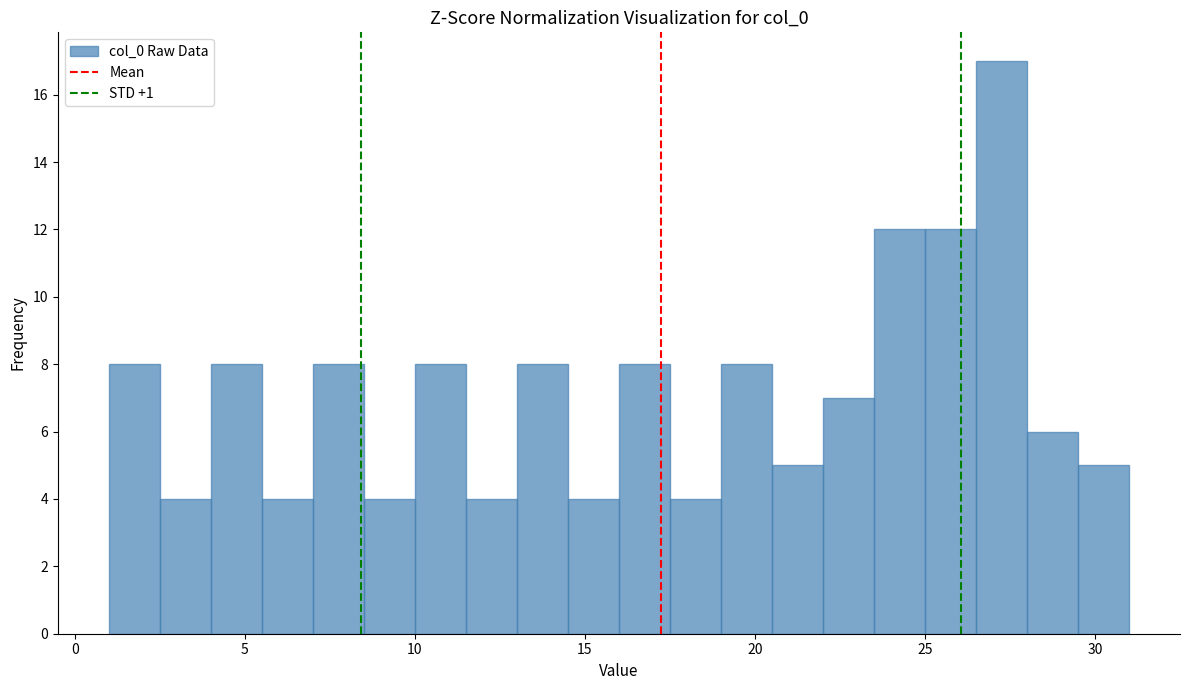

Around what value on the x-axis is the tallest bar? Give the approximate position of its centre, as read against the axis.

27.5